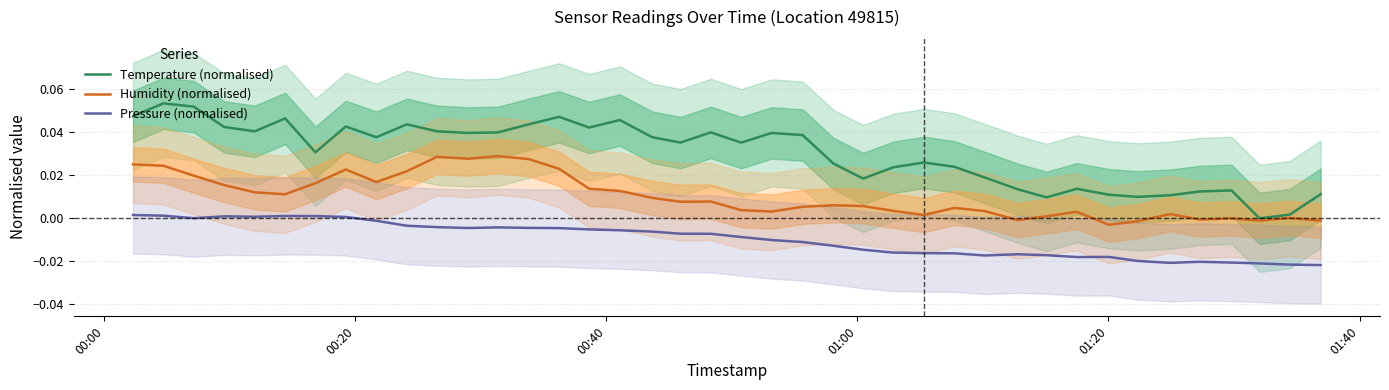

True or false: Humidity (normalised) and Pressure (normalised) intersect in this chart.

False